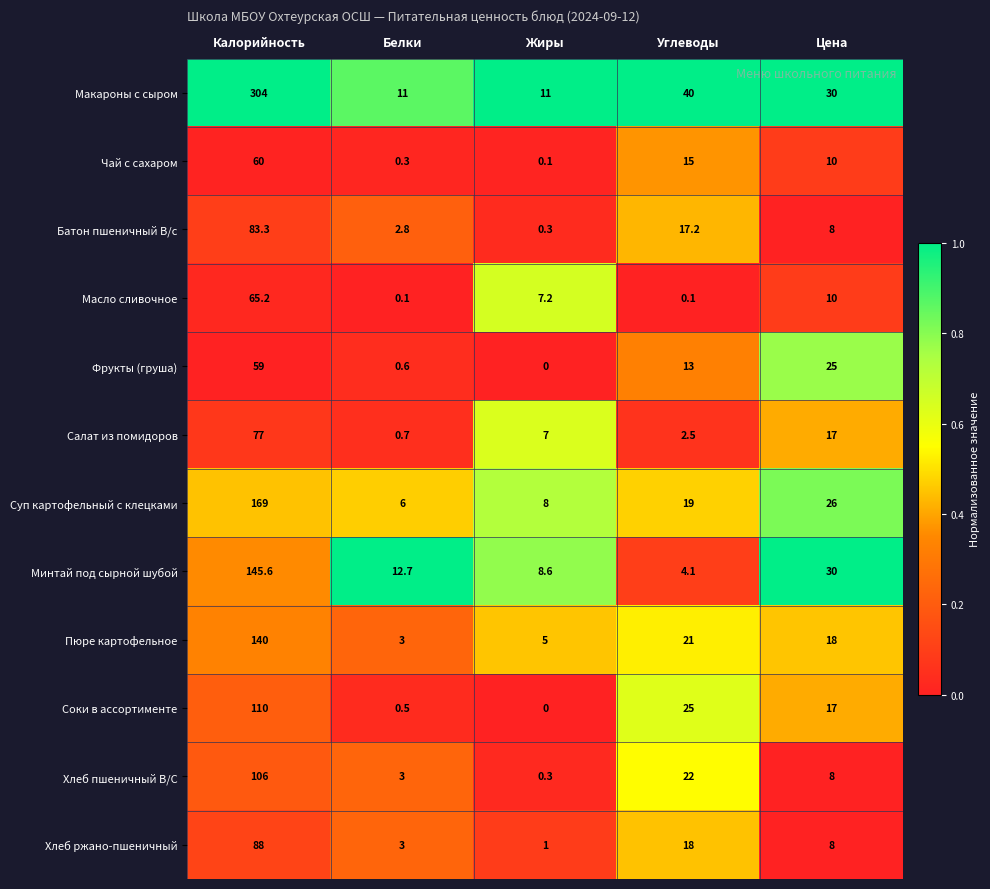

List the series in order of their peak value, highest first.

Макароны с сыром, Суп картофельный с клецками, Минтай под сырной шубой, Пюре картофельное, Соки в ассортименте, Хлеб пшеничный В/С, Хлеб ржано-пшеничный, Батон пшеничный В/с, Салат из помидоров, Масло сливочное, Чай с сахаром, Фрукты (груша)